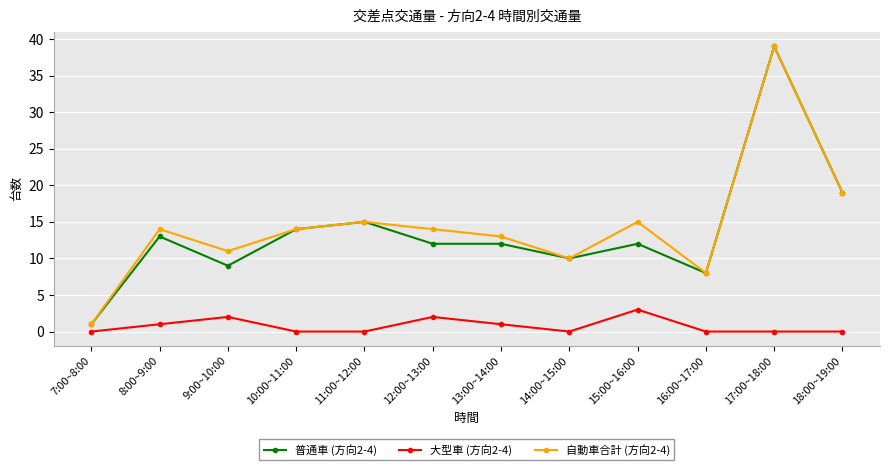

Does the chart display data point markers on the line(s)?

Yes